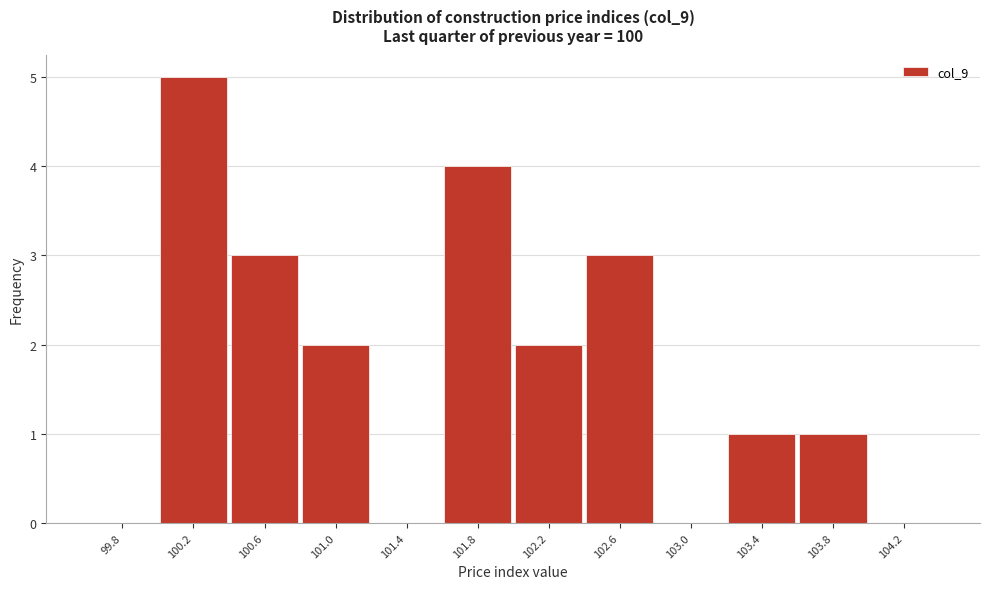

Reading left to right, what are all the values shown in this chart?

99.8=0	100.2=5	100.6=3	101.0=2	101.4=0	101.8=4	102.2=2	102.6=3	103.0=0	103.4=1	103.8=1	104.2=0